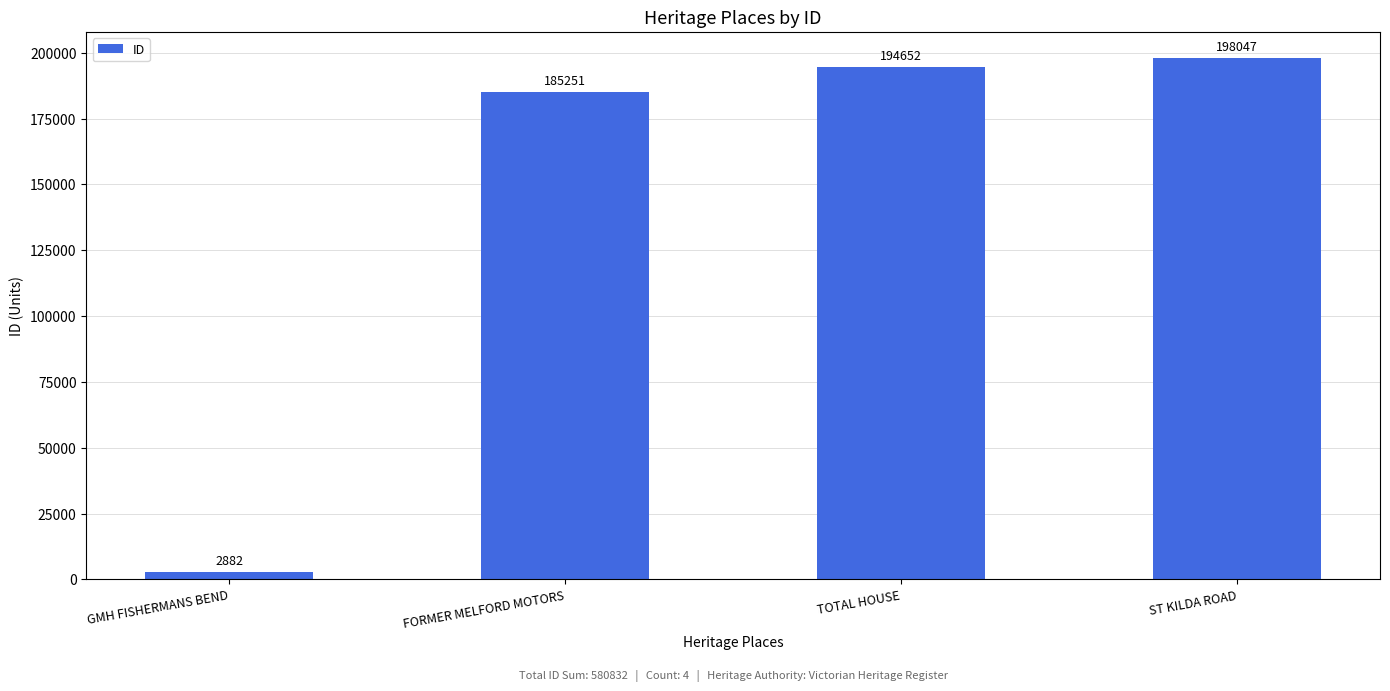

Are the bars grouped side by side (vs. stacked)?

No